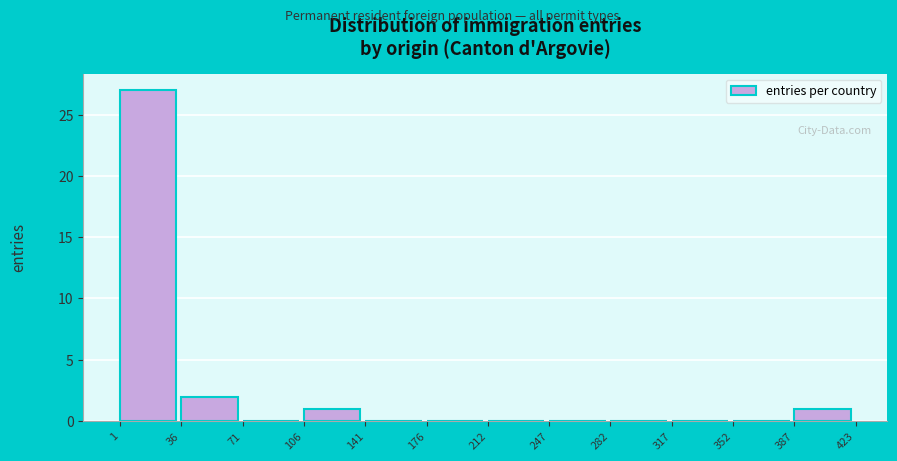

How tall is the bar that spans 1 to 36 on the x-axis? The values are not printed on the chart, so give them approximately, as read against the axis.

27